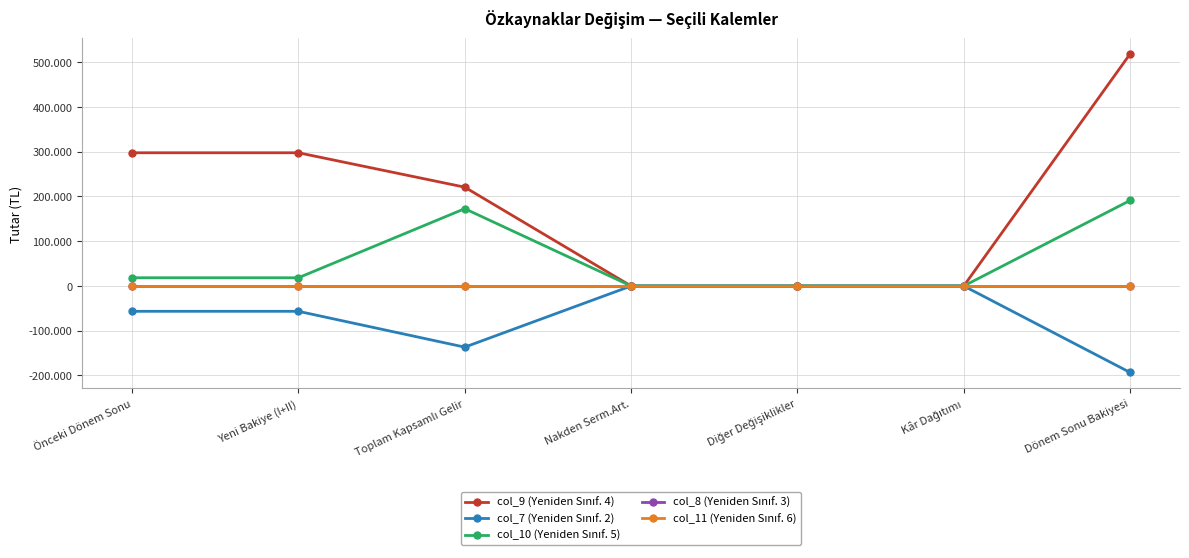

List the labels in order of col_7 (Yeniden Sınıf. 2) value, smallest first.

Dönem Sonu Bakiyesi, Toplam Kapsamlı Gelir, Önceki Dönem Sonu, Yeni Bakiye (I+II), Nakden Serm.Art., Diğer Değişiklikler, Kâr Dağıtımı